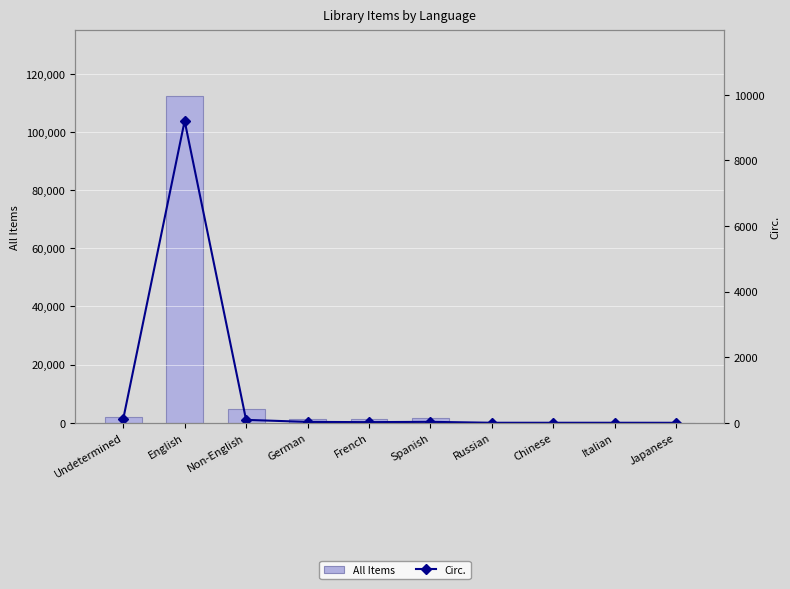

Does the chart contain any negative values?

No